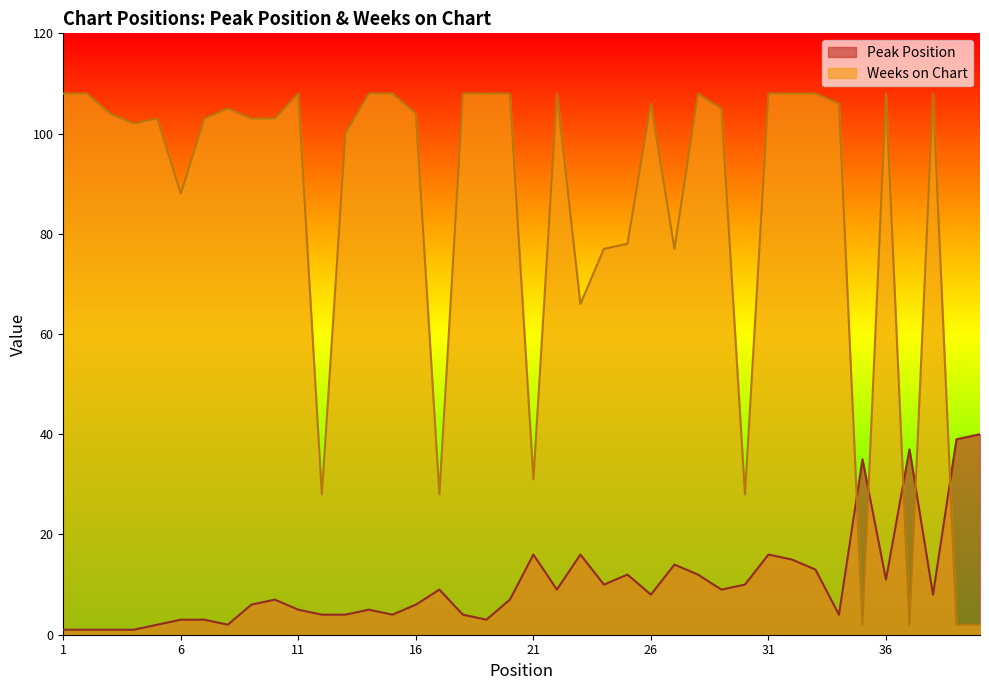

Where is the first local maximum for Peak Position?

10